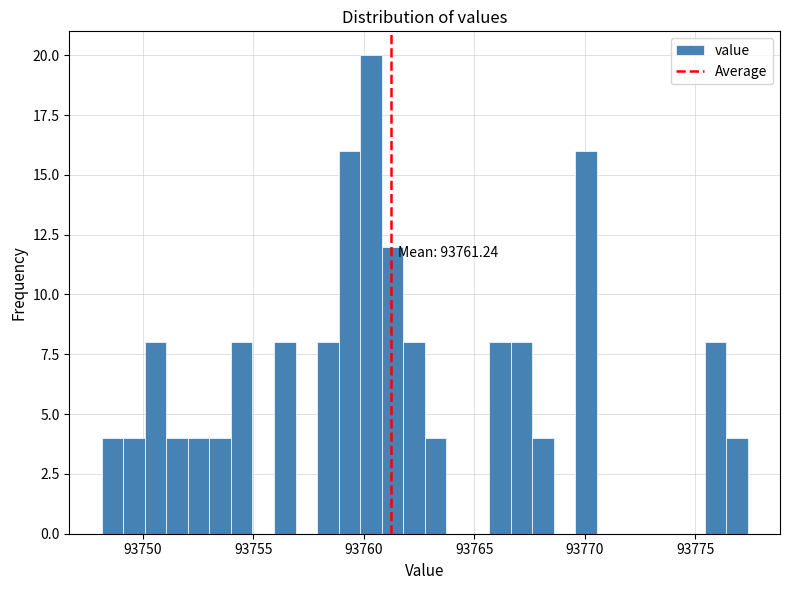

Around what value on the x-axis is the tallest bar? Give the approximate position of its centre, as read against the axis.

93760.5